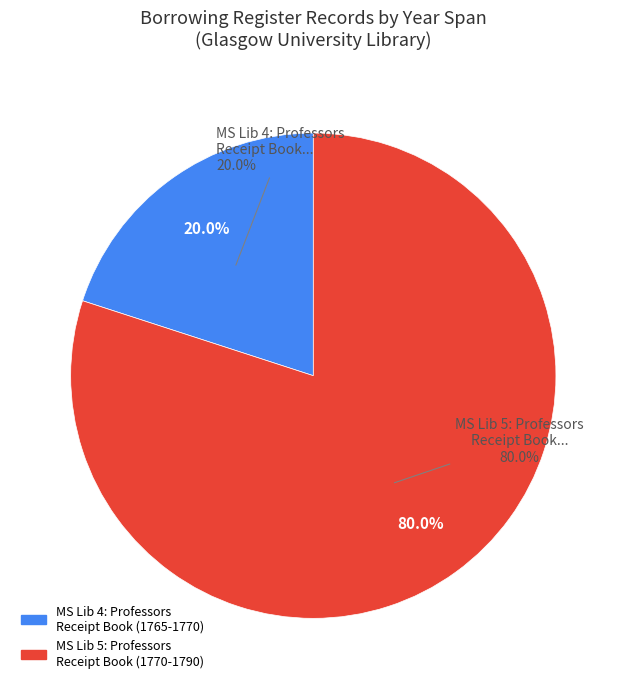

Which category has the smallest portion of the pie?

MS Lib 4: Professors Receipt Book (Glasgow, 1765)